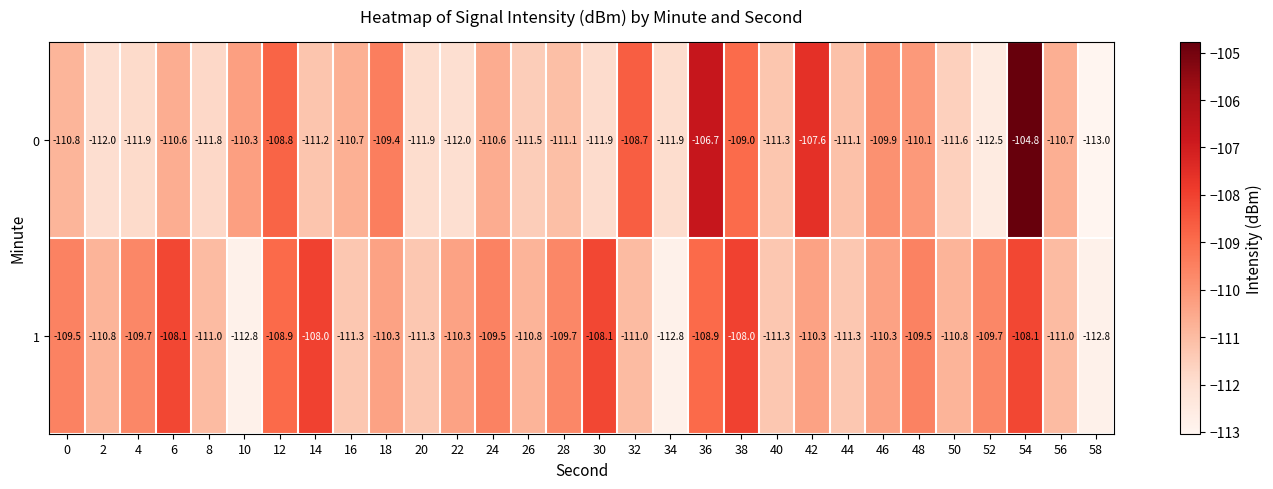

What is the difference between the highest and lowest values at 20?

0.6